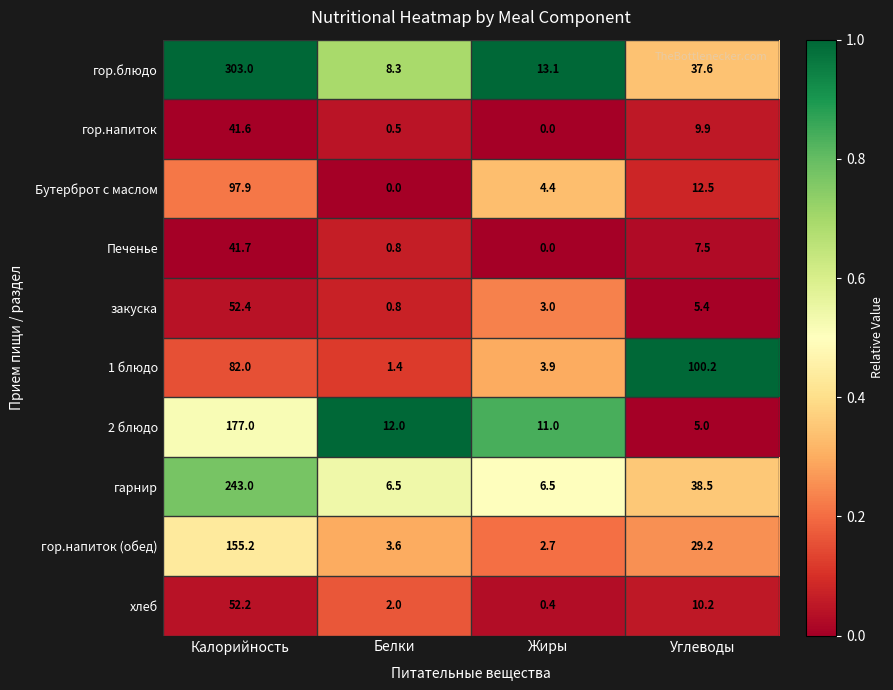

At how many categories does at least one series exceed 0?

4